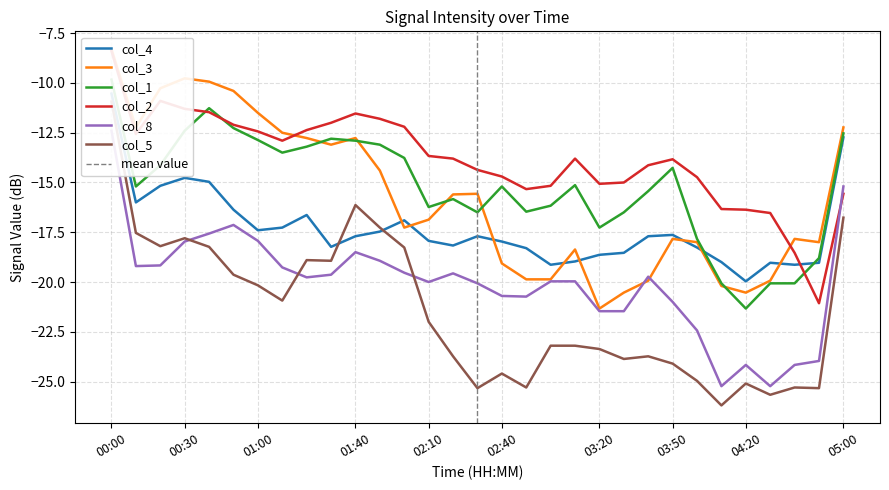

How many lines are shown in the chart?

6